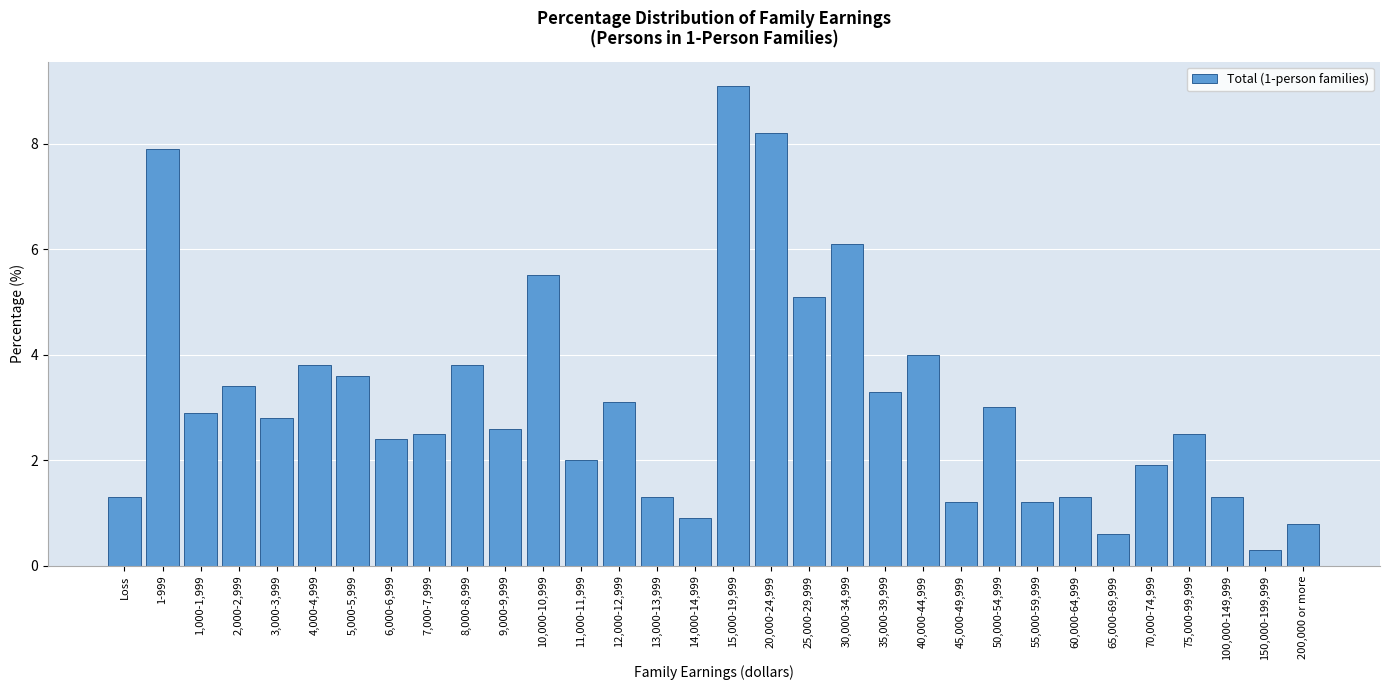

Is it true that the value at 9,000-9,999 is 2.6?

True